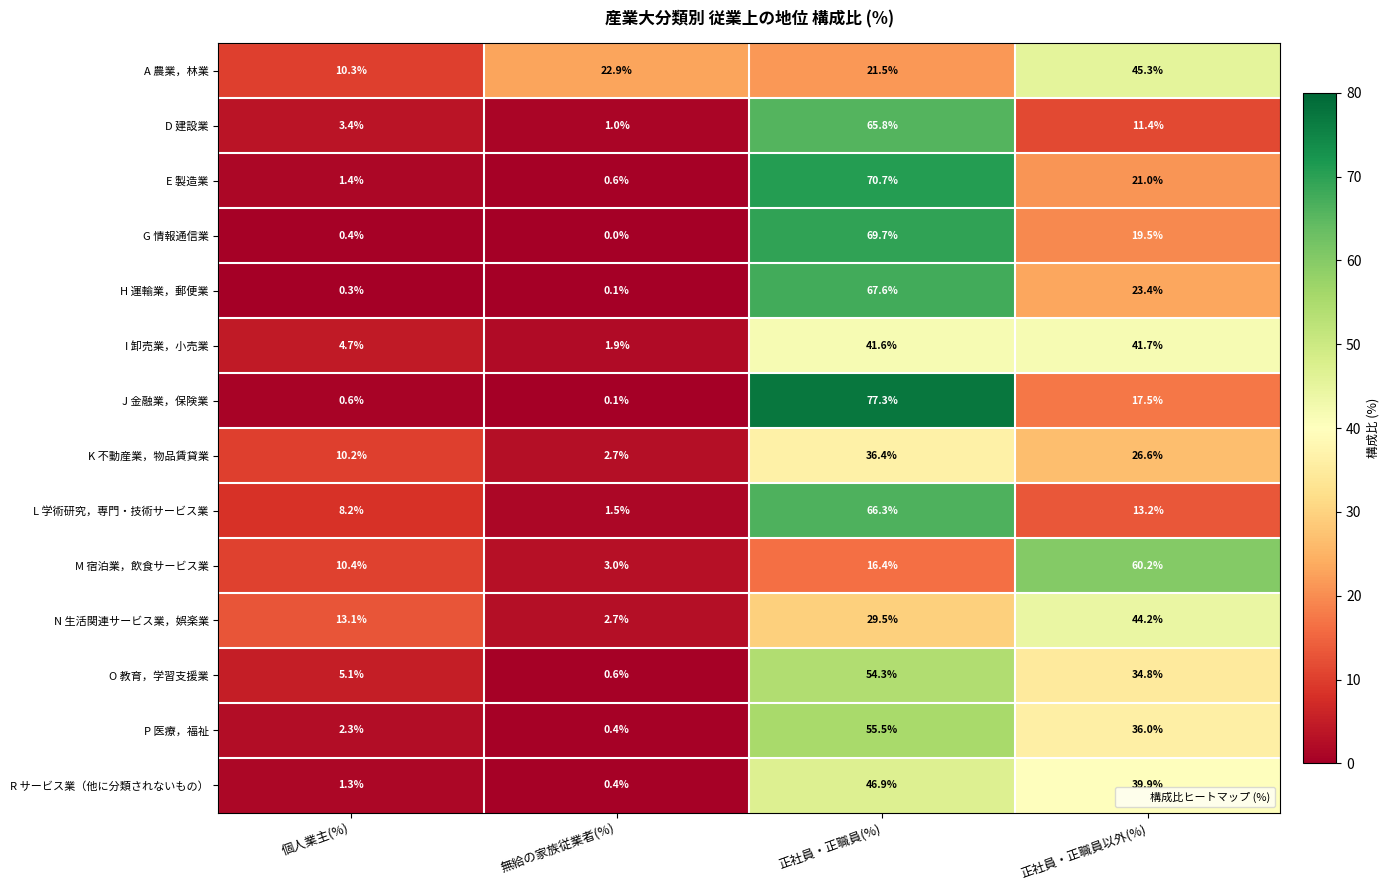

At which label does E 製造業 reach its peak?

正社員・正職員(%)